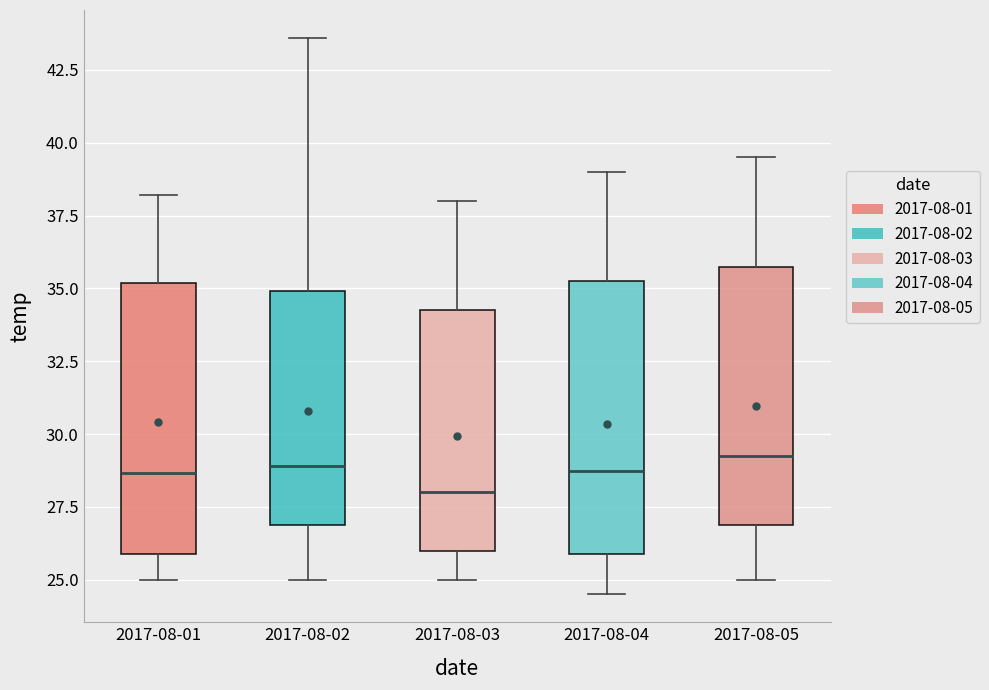

Which box has the lowest median line?

2017-08-03